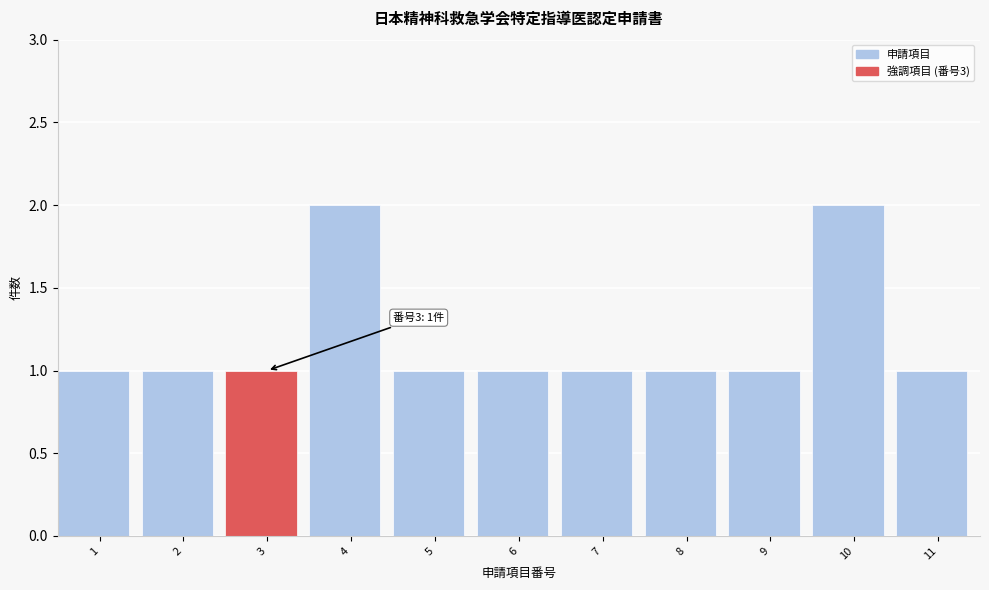

Reading left to right, transcribe all the data shown in this chart.

1	1	1	2	1	1	1	1	1	2	1